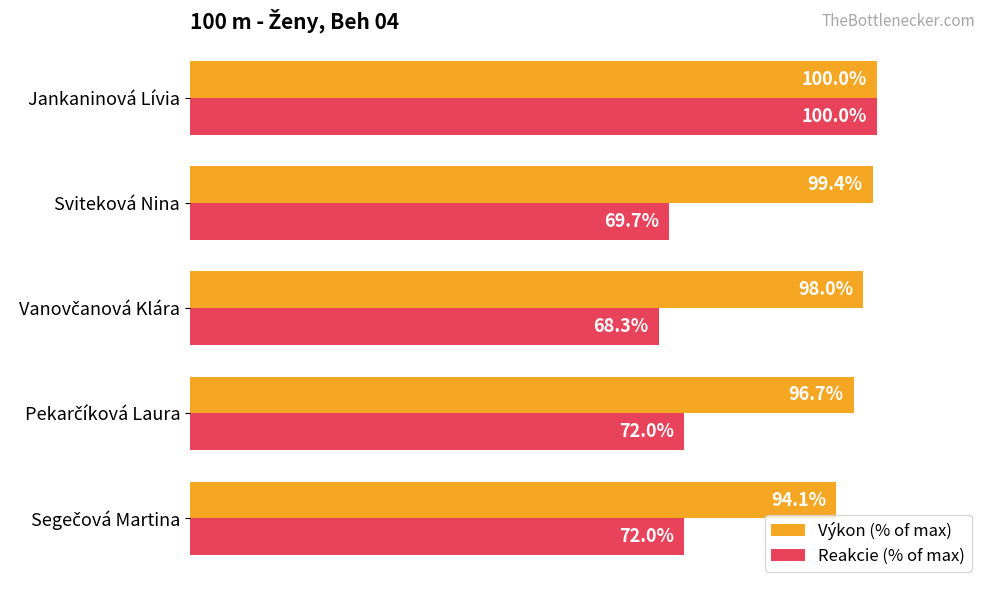

At which category is the sum across all series the highest?

Jankaninová Lívia